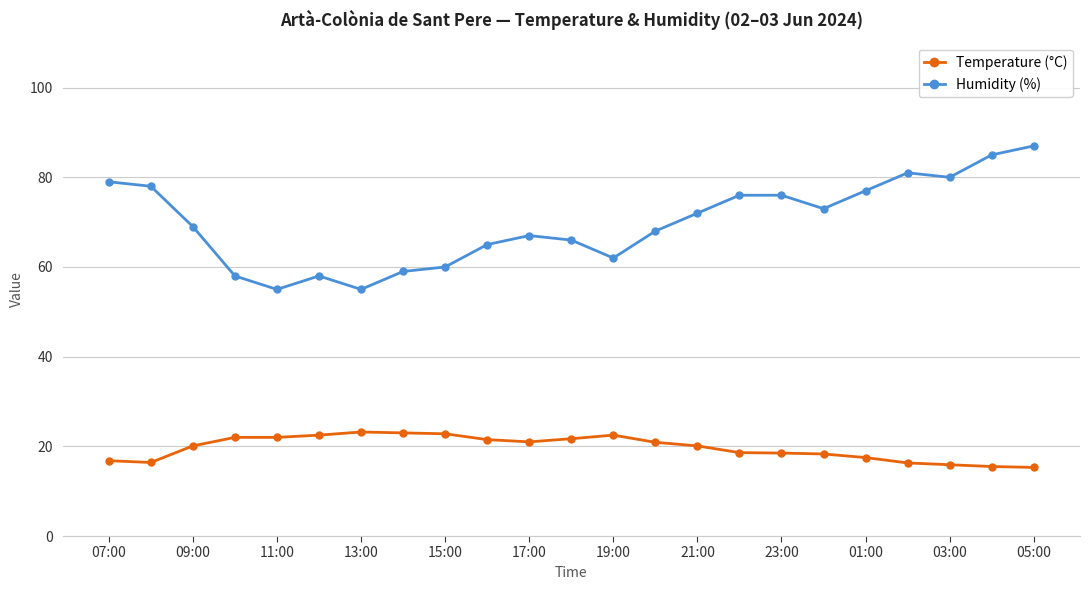

What is the value of the Humidity (%) point at the 9th from the left?

60.0